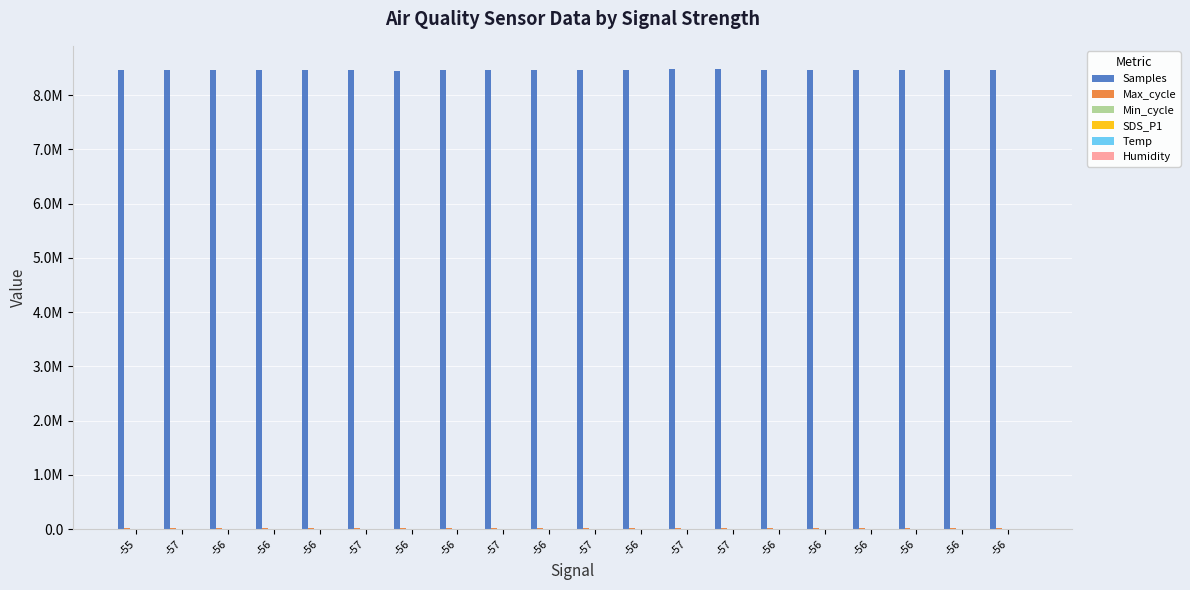

Rank the series at -57 from lowest to highest value.

SDS_P1, Temp, Humidity, Min_cycle, Max_cycle, Samples